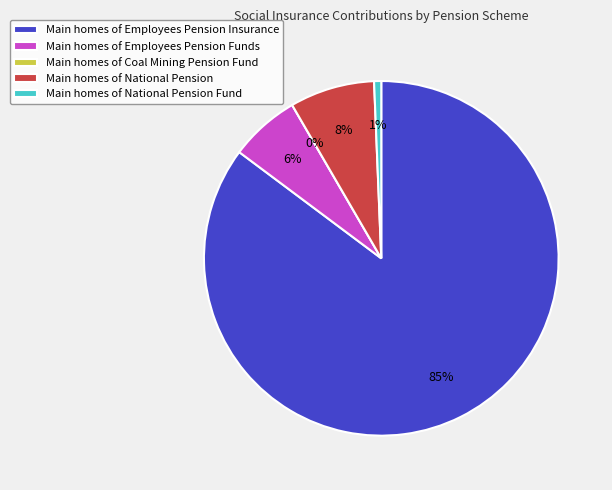

Is Employees Pension Insurance the majority of the pie?

Yes